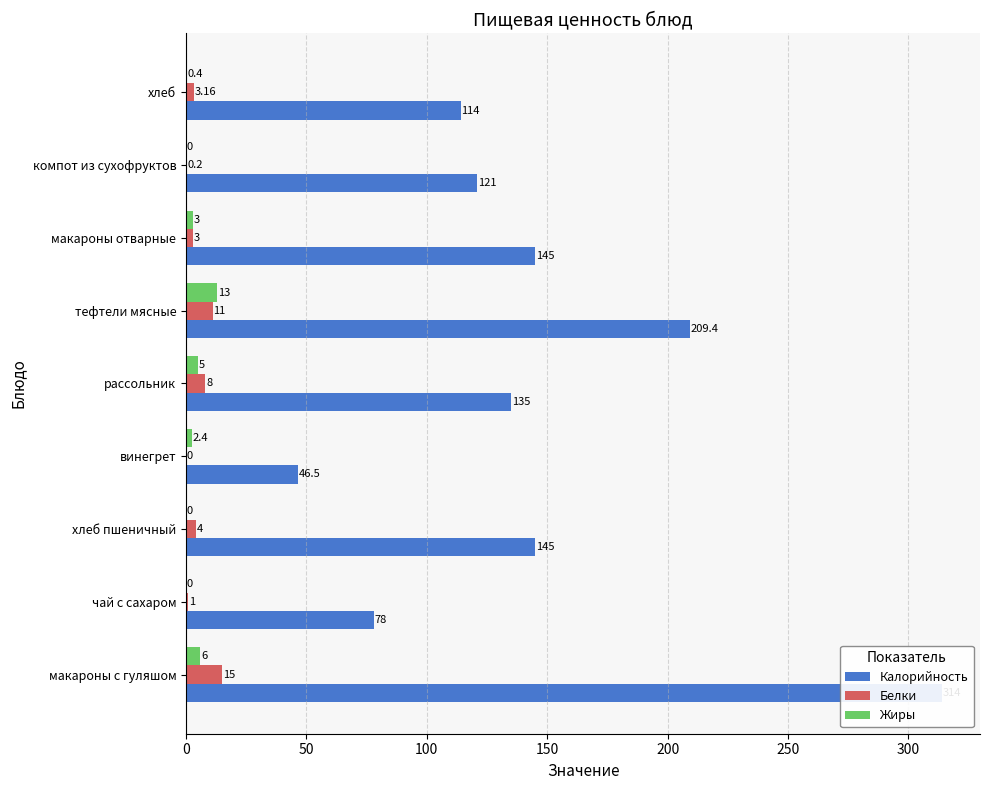

The value of Жиры at рассольник is 8.1. True or false?

False